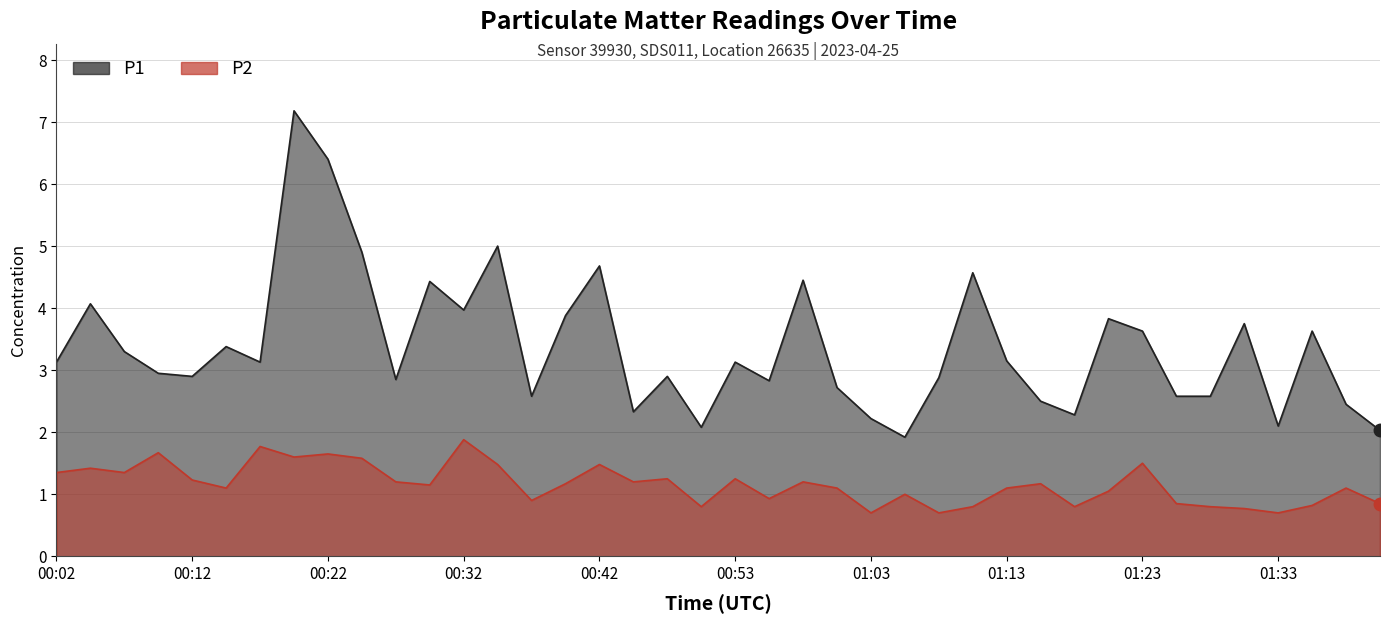

How many interior local valleys does the P2 series have?

12